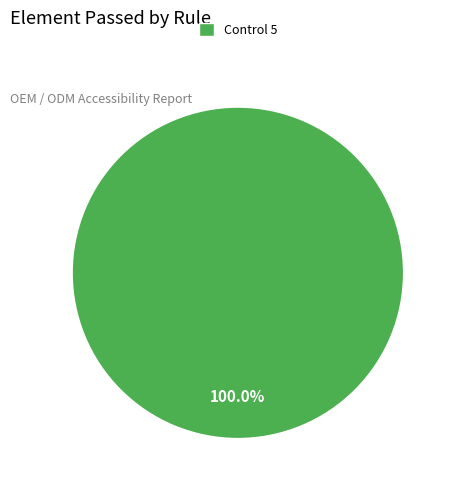

How many slices are in this pie chart?

1